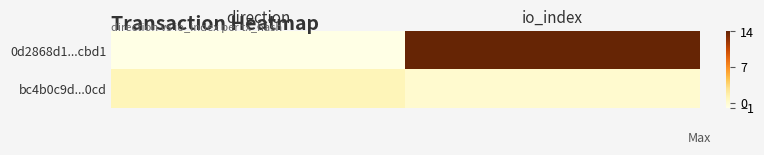

Which series changed the most between direction and io_index?

0d2868d1...cbd1